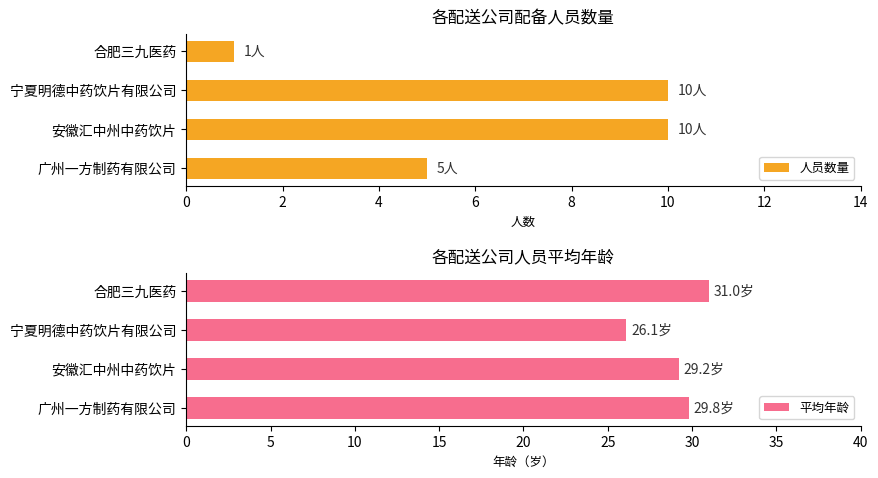

List the series in order of their overall mean, highest first.

平均年龄, 人员数量